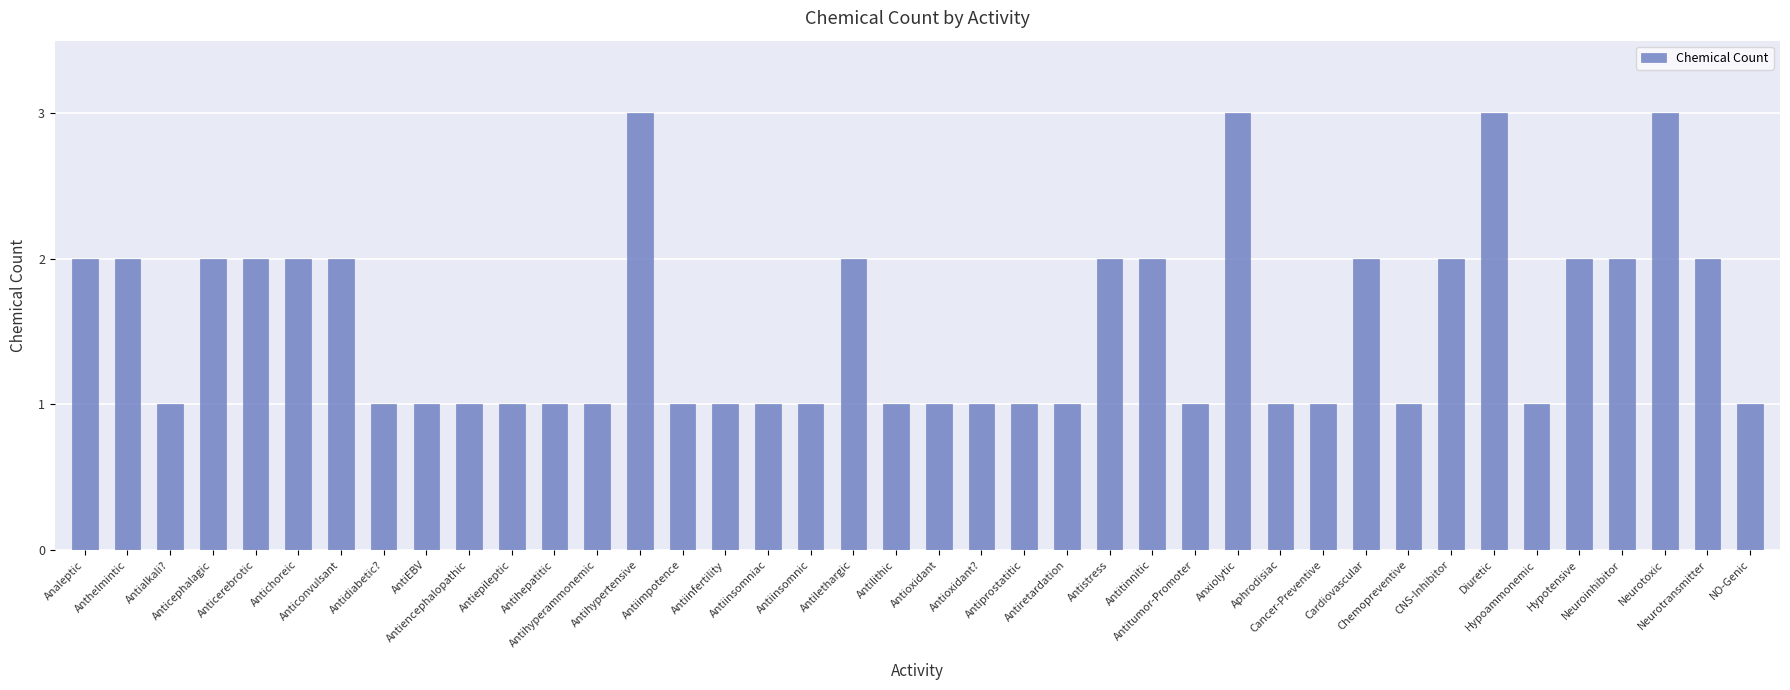

Read the value at Antiprostatitic.

1